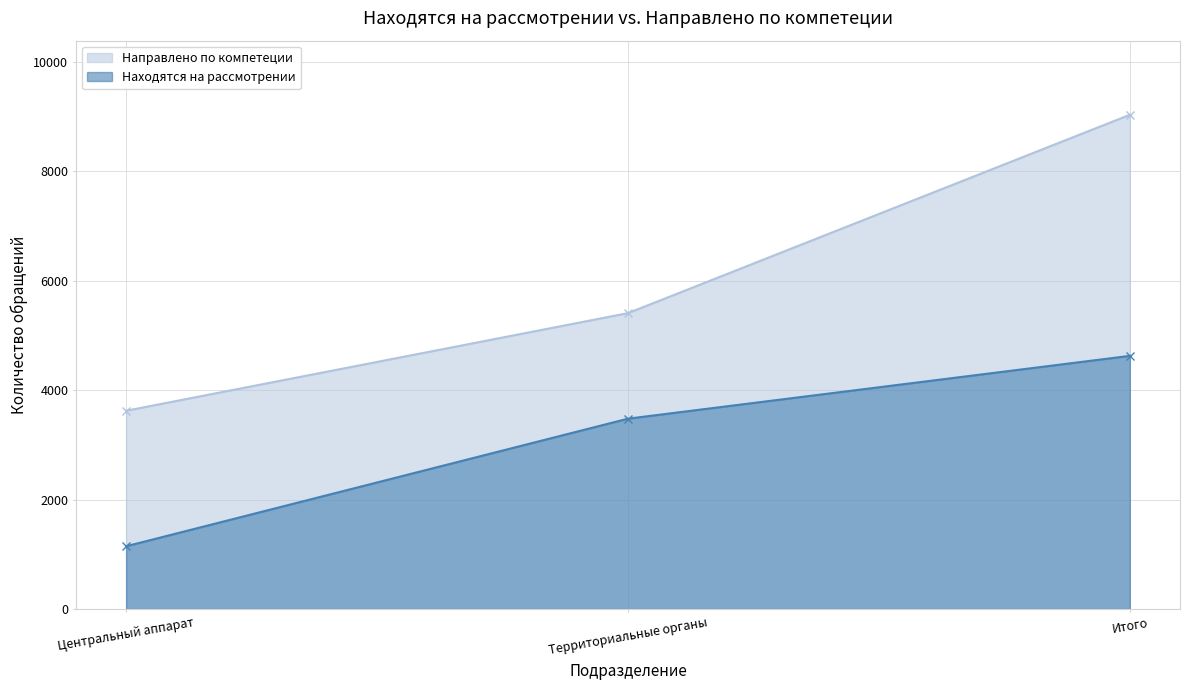

Does the chart display data point markers on the line(s)?

Yes